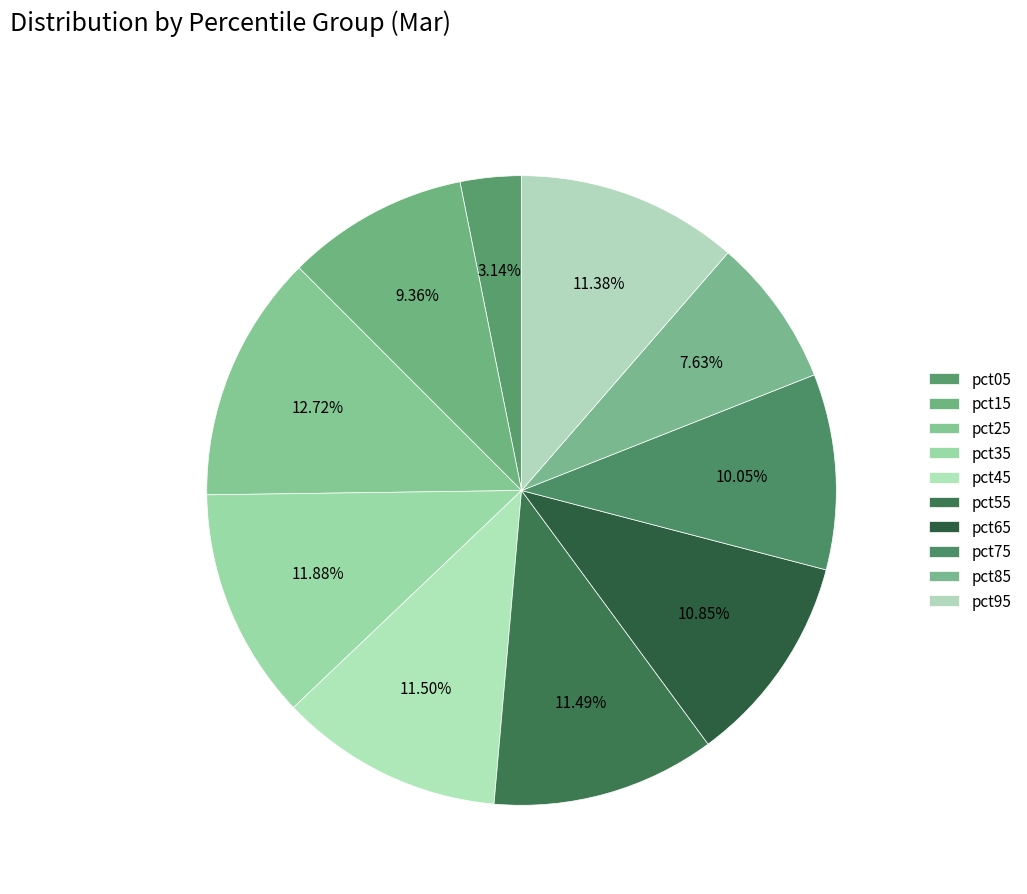

To the nearest percent, what percentage of the pie is pct75?

10%